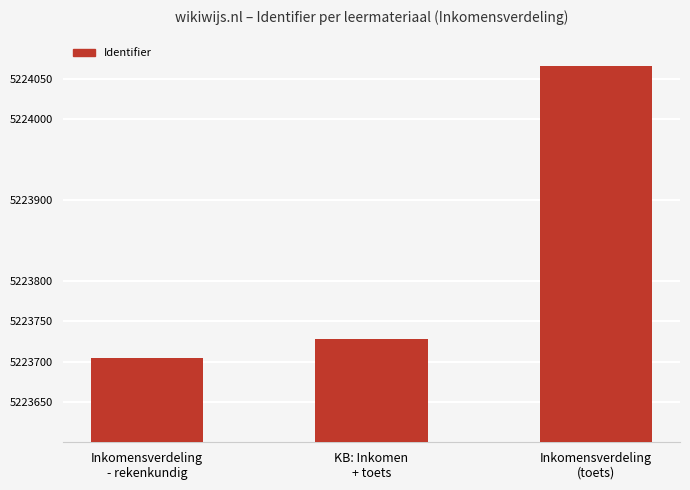

True or false: the data shows 5223704 at Inkomensverdeling
- rekenkundig.

True